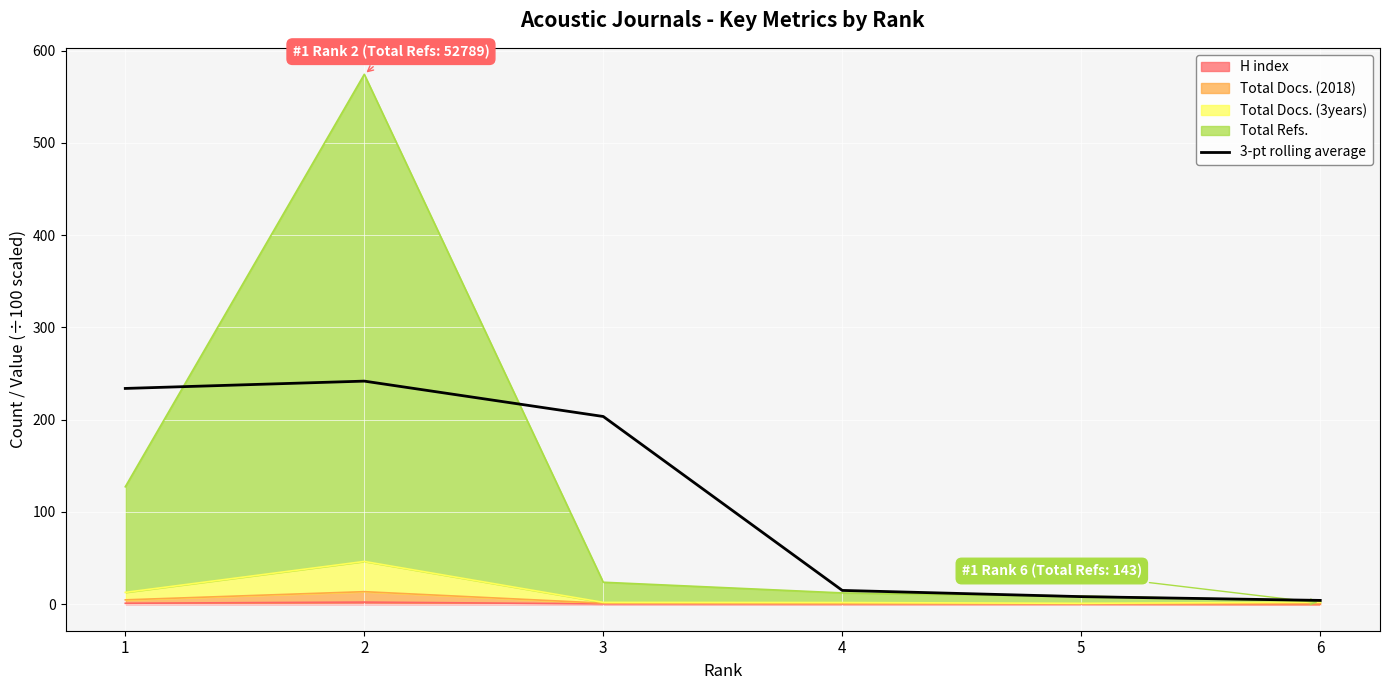

True or false: the data has more than 1 interior local peaks.

False